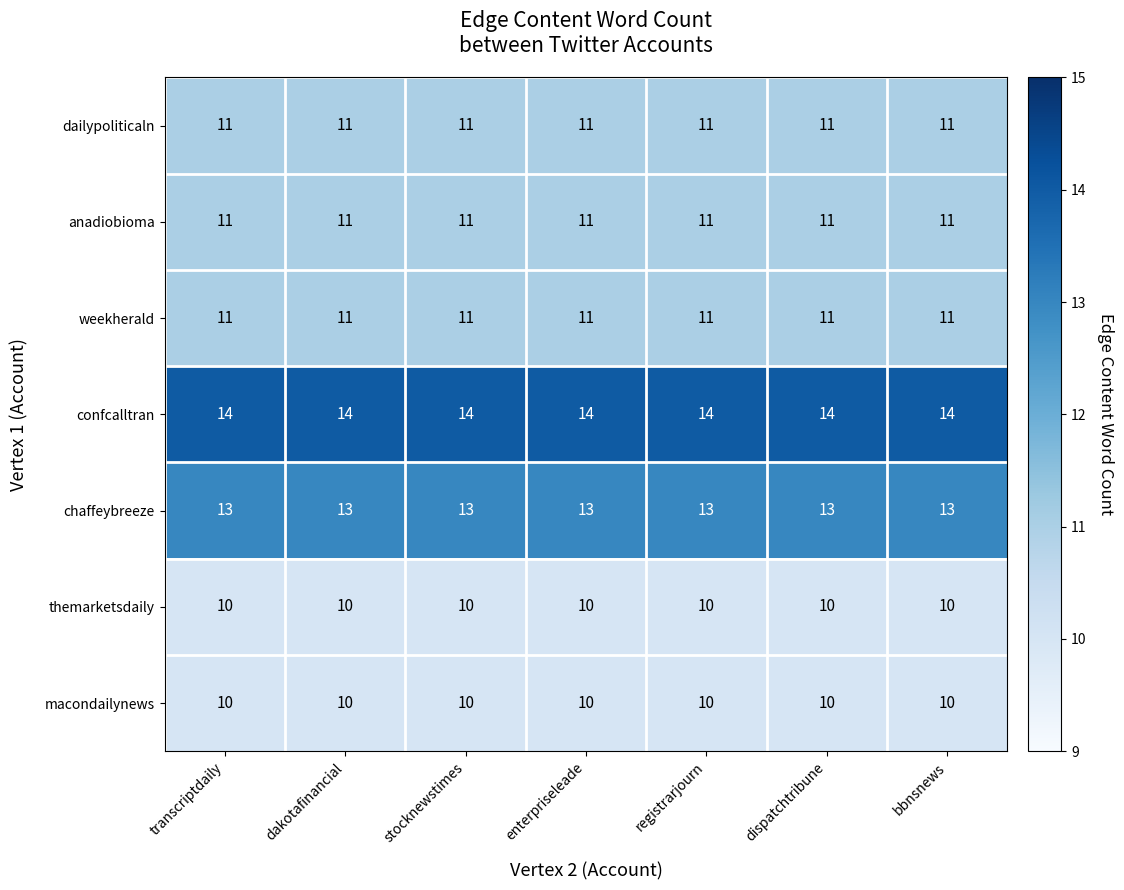

Is it true that anadiobioma equals 15 at dakotafinancial?

False